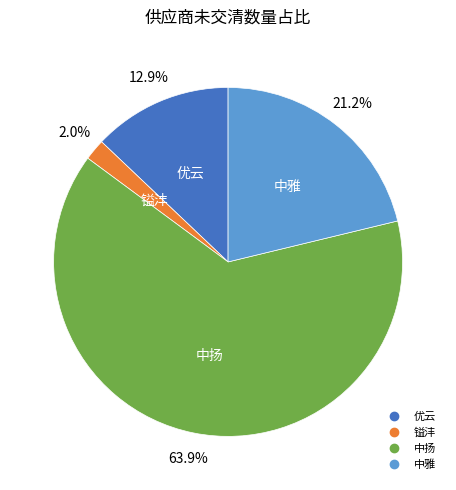

What is the largest slice in the pie chart?

中扬